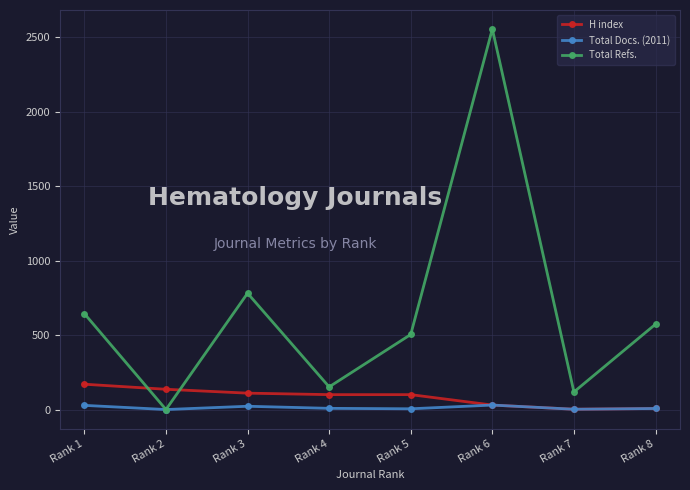

Which series changed the most between Rank 6 and Rank 7?

Total Refs.